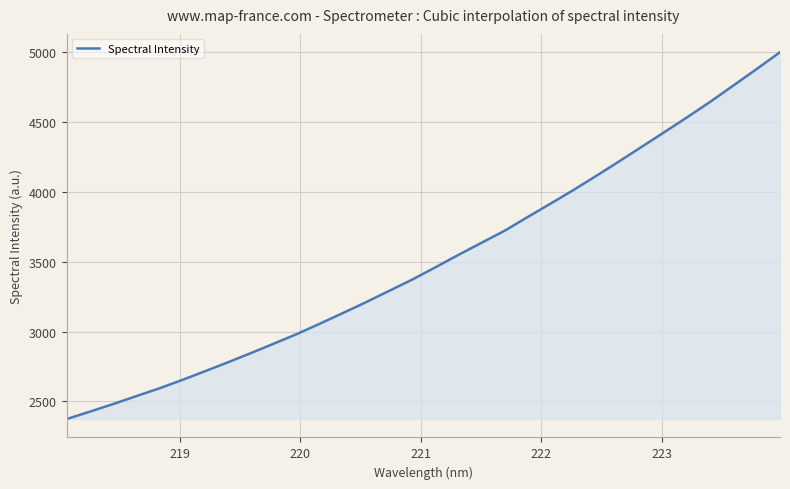

What is the maximum value shown in the chart?

4998.6